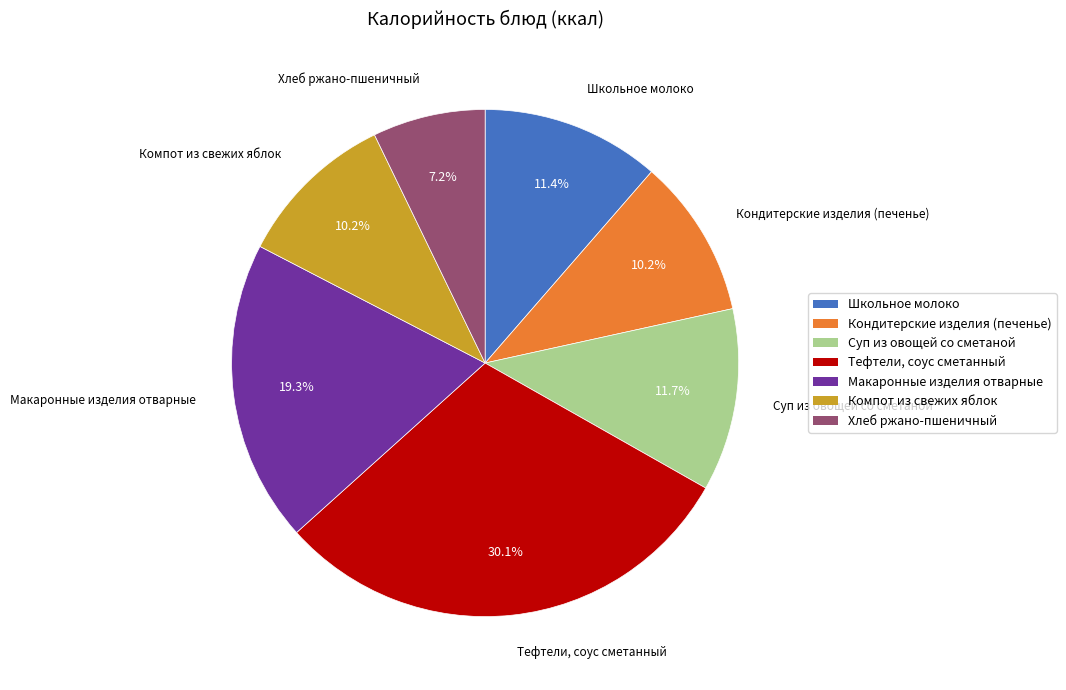

How much of the chart is everything except Тефтели, соус сметанный?

69.9%